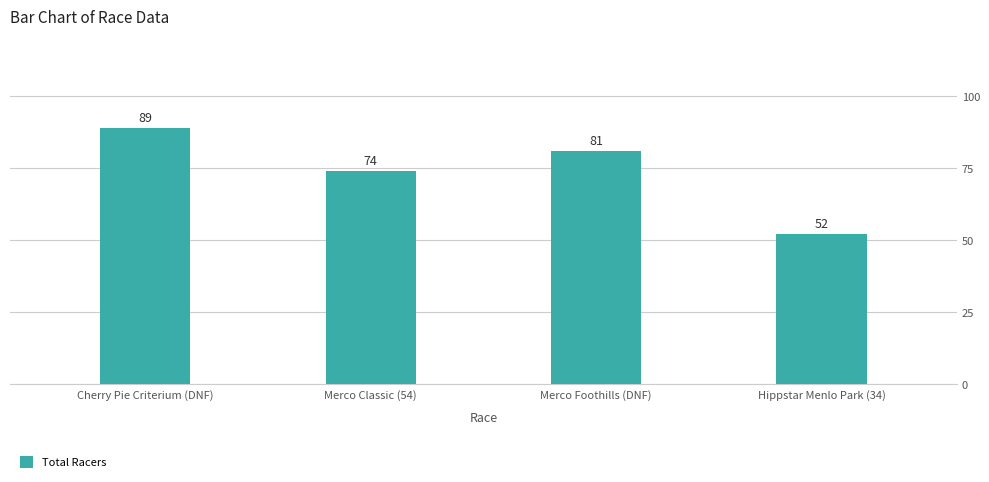

What is the label of the 3rd bar from the left?

Merco Foothills (DNF)